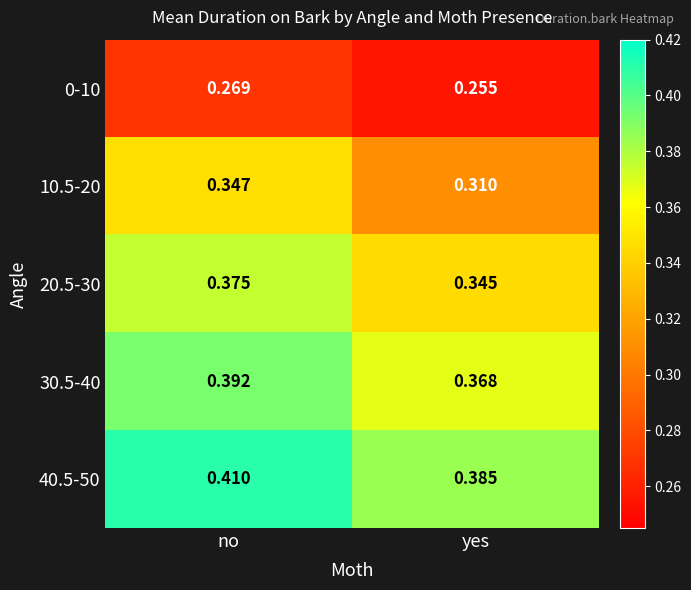

At which category is the sum across all series the highest?

no